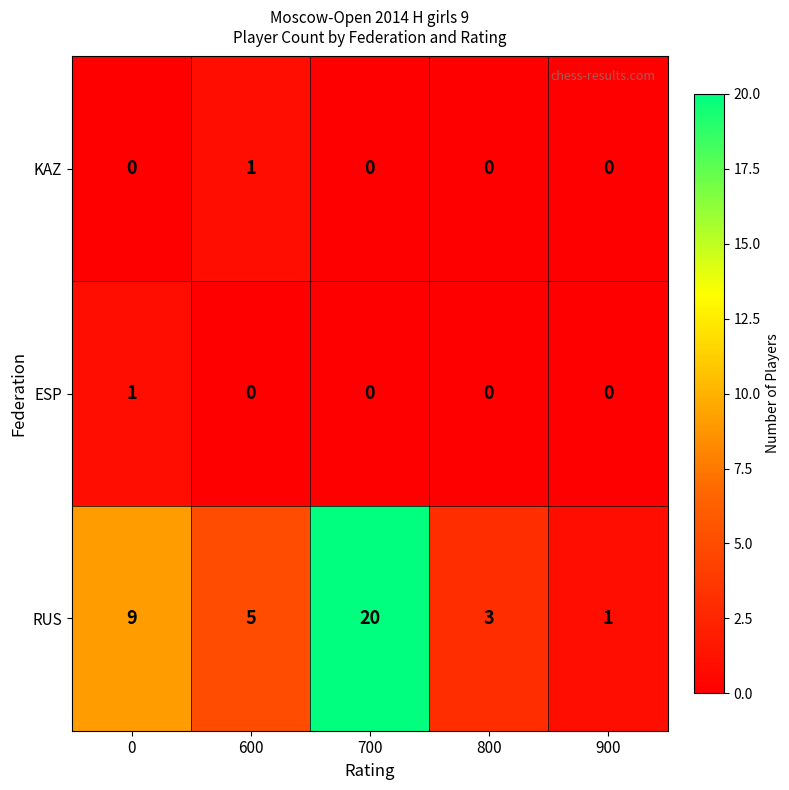

Between 600 and 800, which series saw the biggest shift?

RUS